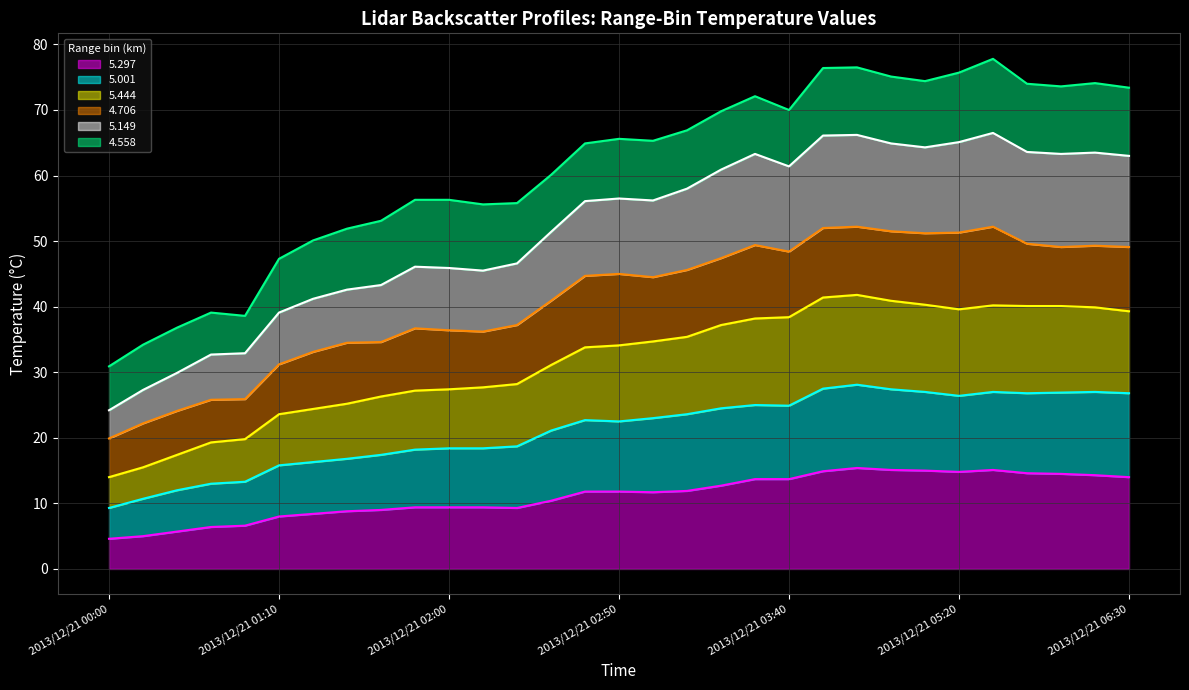

What is the minimum value for 5.297?

4.6